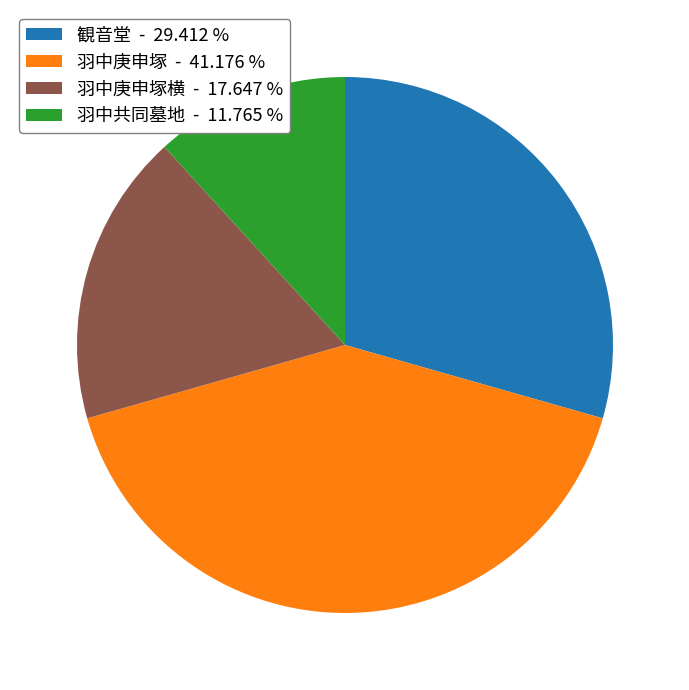

What is the ratio of the value at 観音堂 - 29.412 % to the value at 羽中庚申塚横 - 17.647 %?

1.7